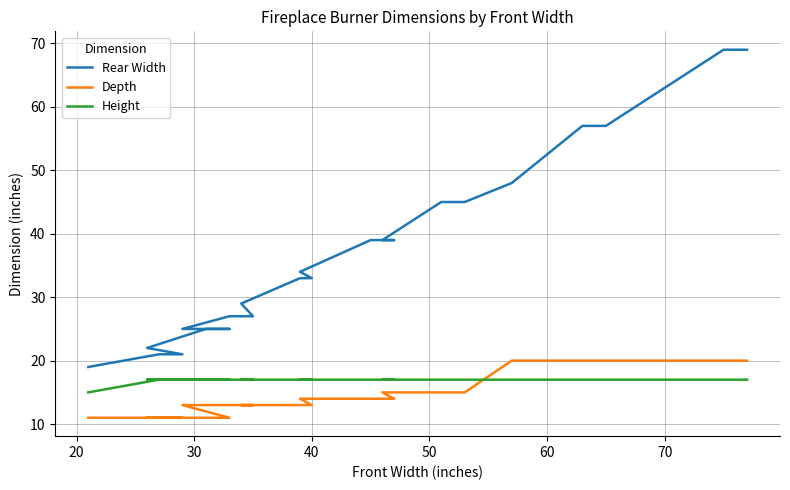

Is this an area chart (filled region under the line)?

No